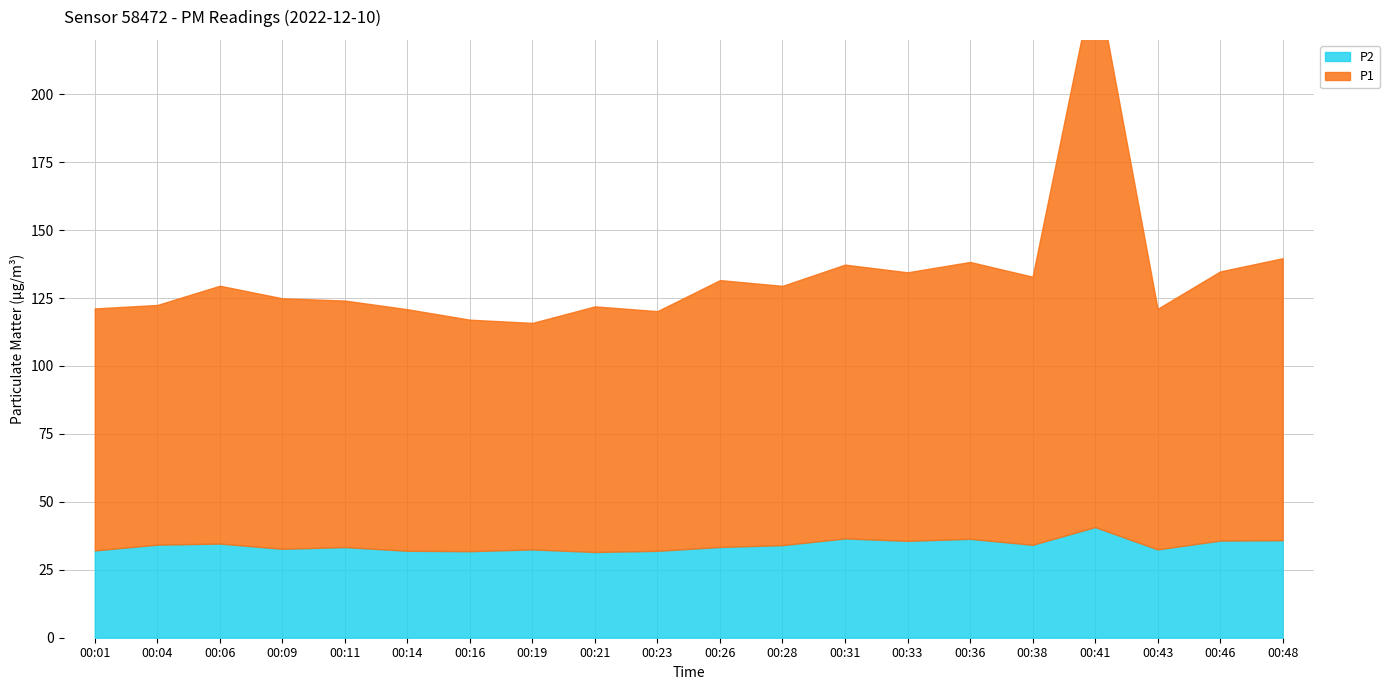

The P1 series shows 33.0 at 00:16. True or false?

False